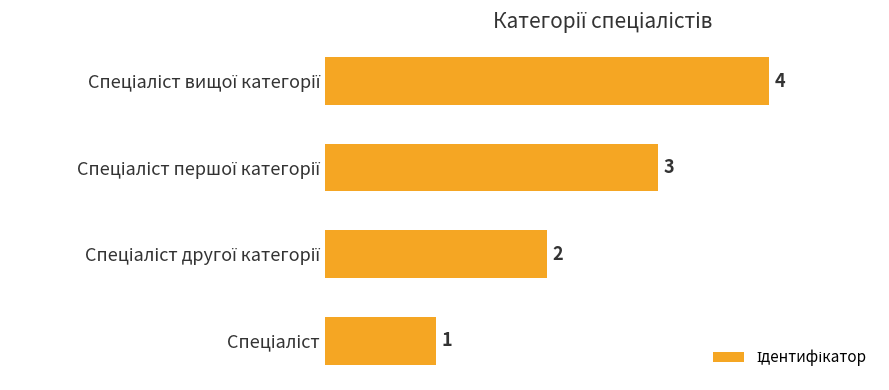

What is the sum of all values?

10